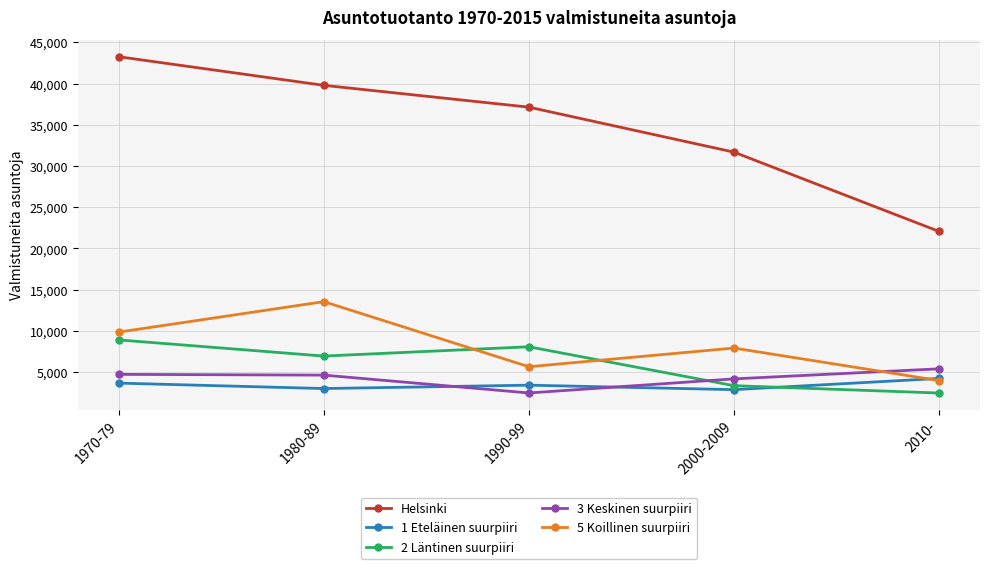

At 1980-89, list the series in order from smallest to largest.

1 Eteläinen suurpiiri, 3 Keskinen suurpiiri, 2 Läntinen suurpiiri, 5 Koillinen suurpiiri, Helsinki